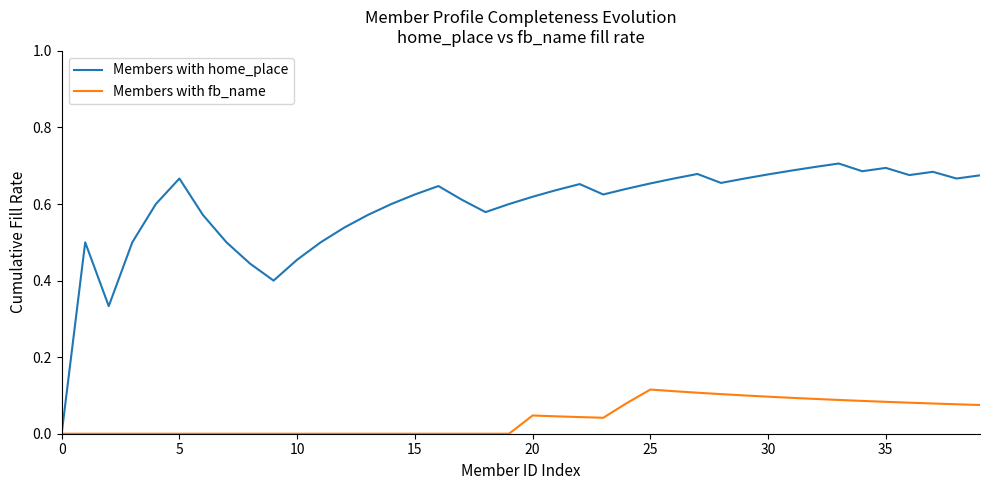

Which series has the largest range (max minus min)?

Members with home_place